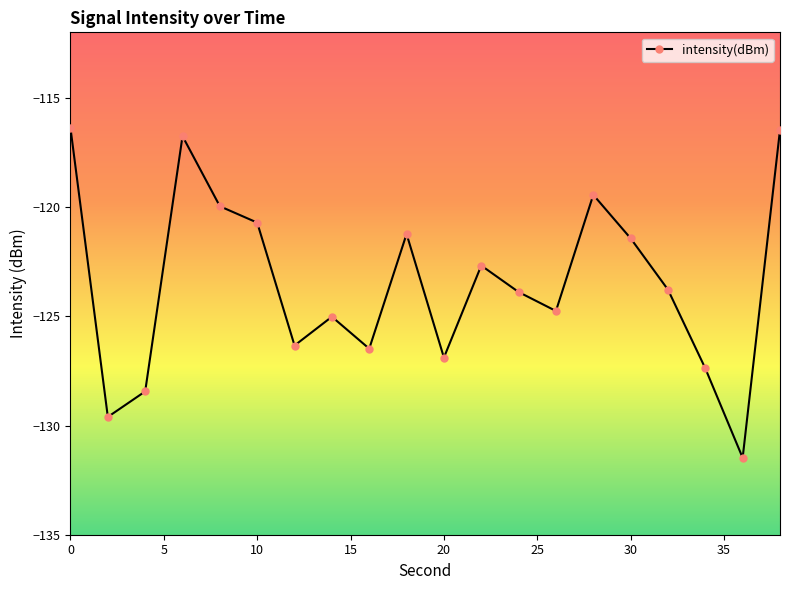

True or false: there are more than 1 points higher than both neighbors.

True